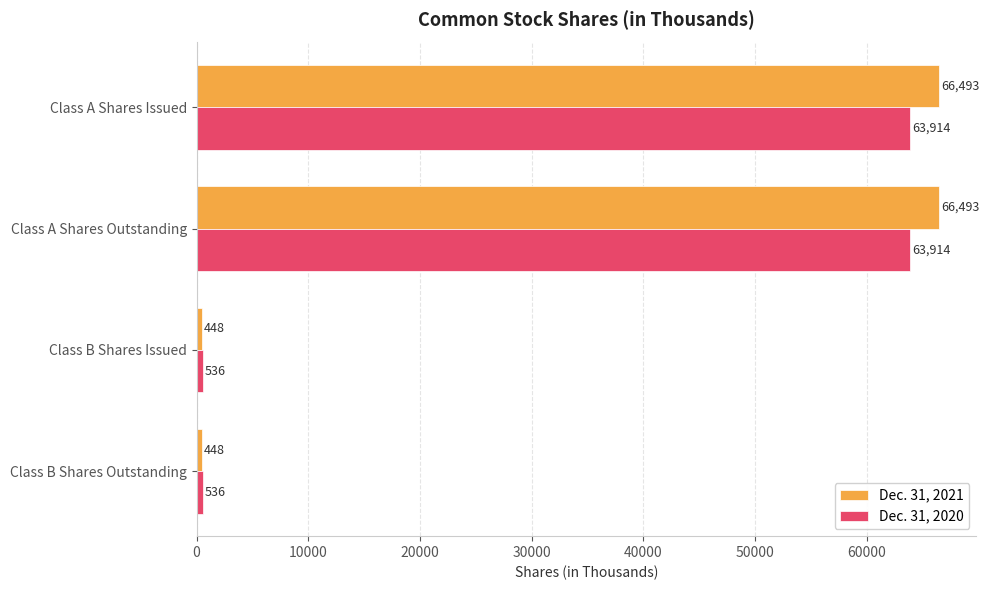

Read the Dec. 31, 2020 value at Class A Shares Outstanding, to the nearest 50.

63900